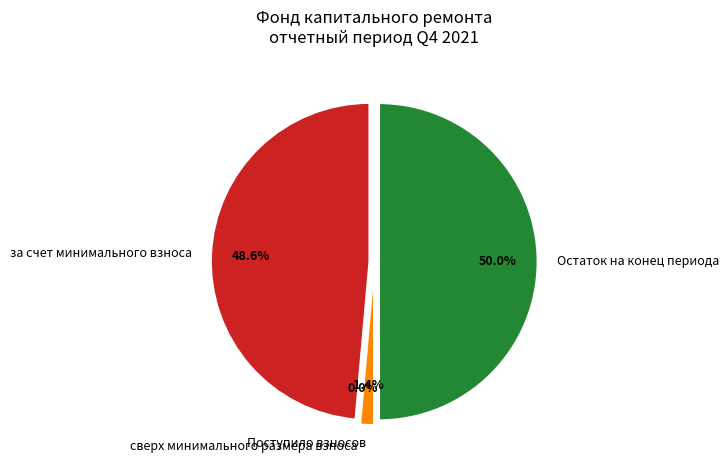

What percentage do за счет минимального взноса and сверх минимального размера взноса together represent?

48.6%